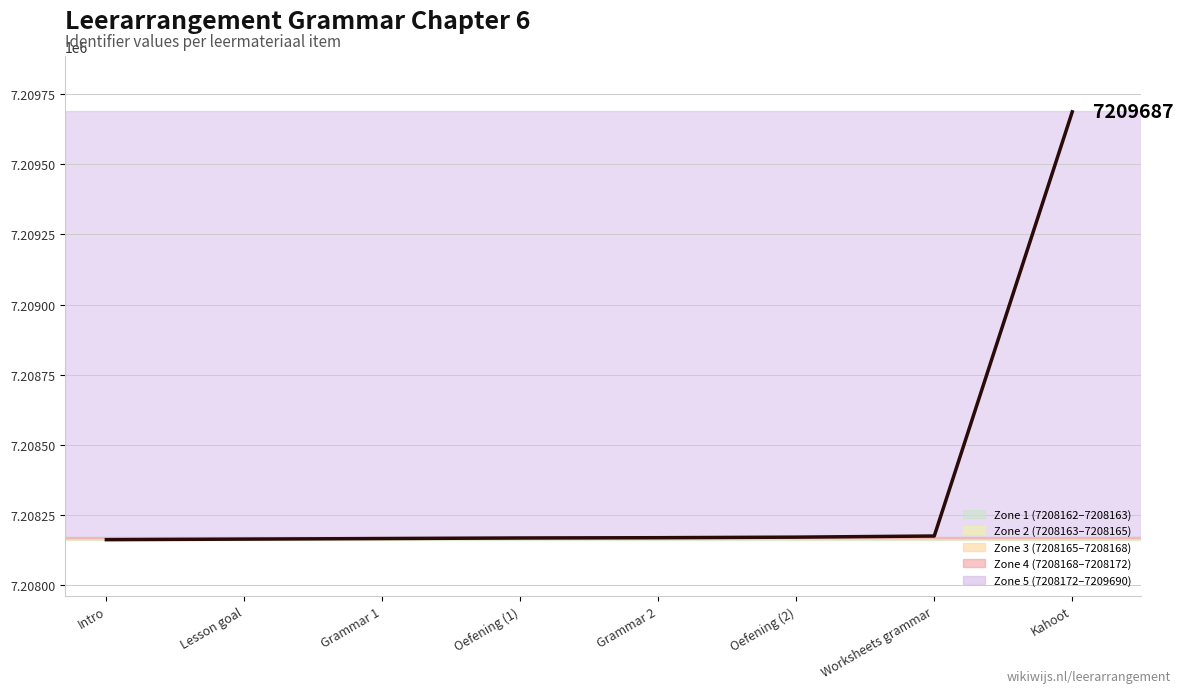

What is the difference between the maximum and minimum values?

1525